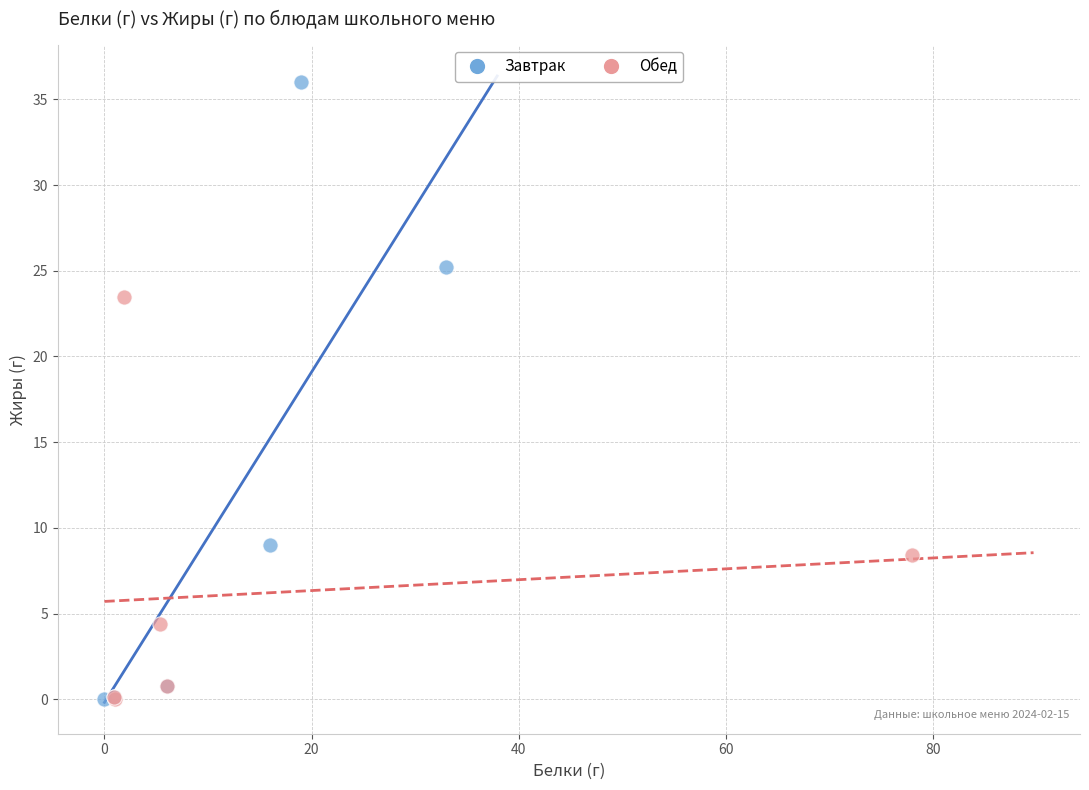

Which series has the widest spread of Y values?

Завтрак